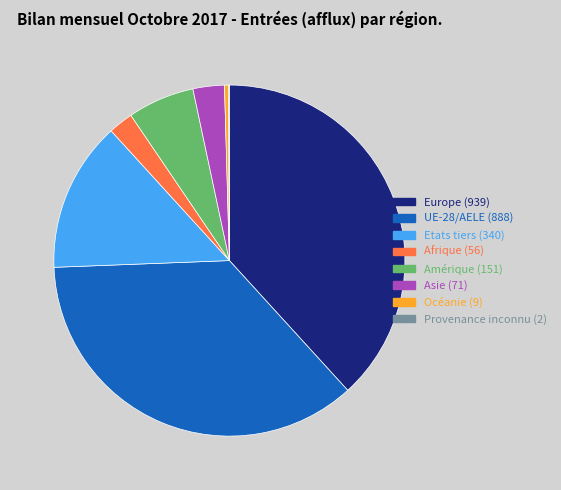

Is the sum of Amérique and Asie greater than half?

No